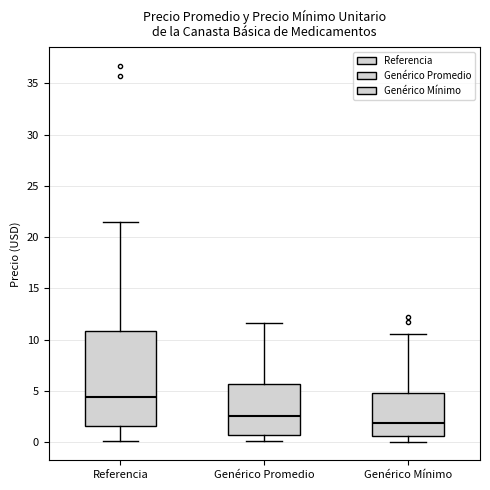

Comparing the boxes themselves (not the whiskers), which one is the tallest?

Referencia